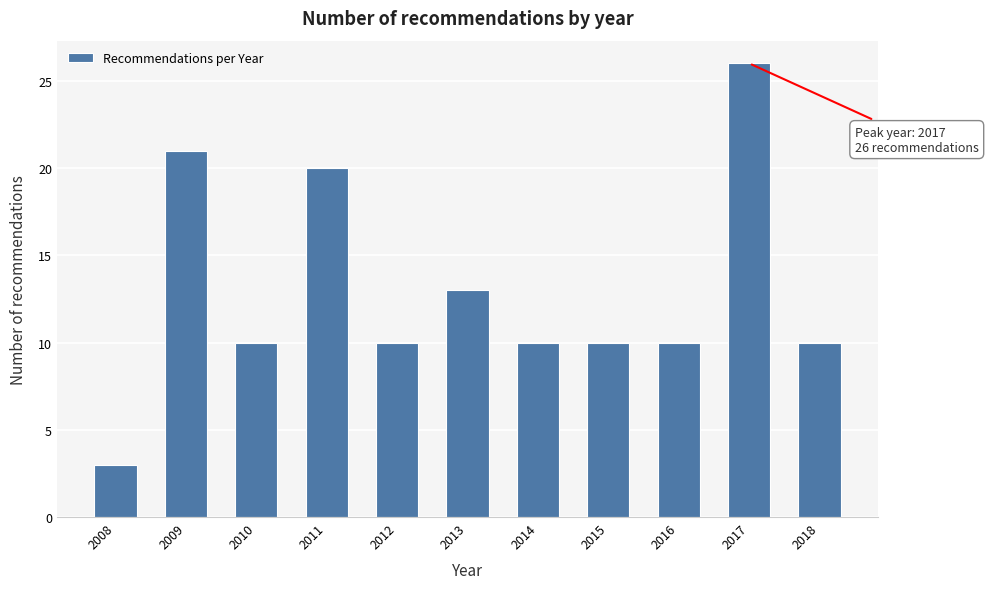

Reading left to right, list all the values displayed in this chart.

2008=3	2009=21	2010=10	2011=20	2012=10	2013=13	2014=10	2015=10	2016=10	2017=26	2018=10